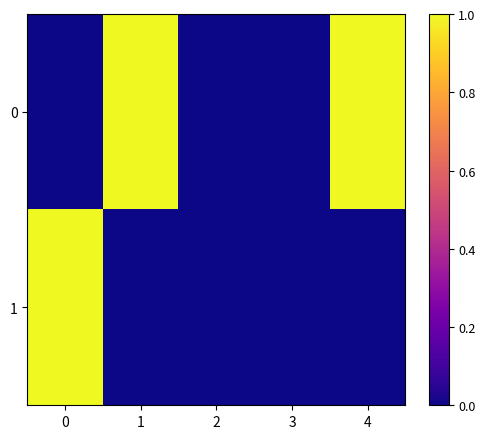

What is the difference between the highest and lowest values at 1?

1